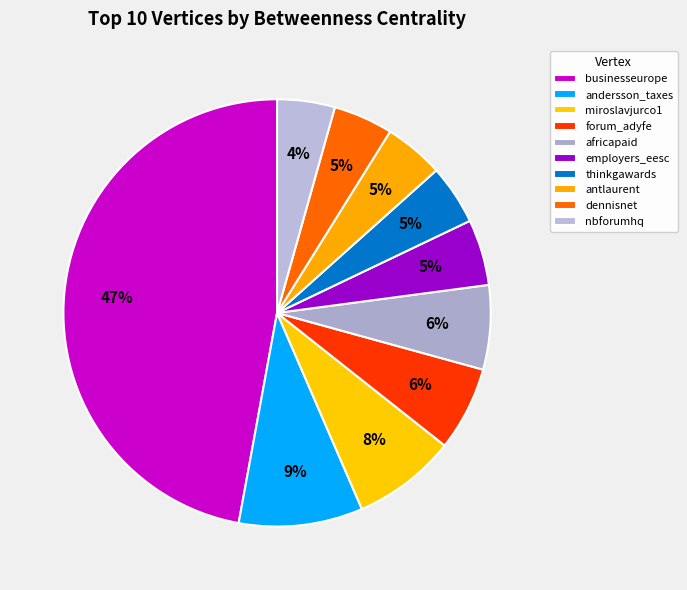

To the nearest percent, what is the combined percentage of miroslavjurco1 and businesseurope?

55%